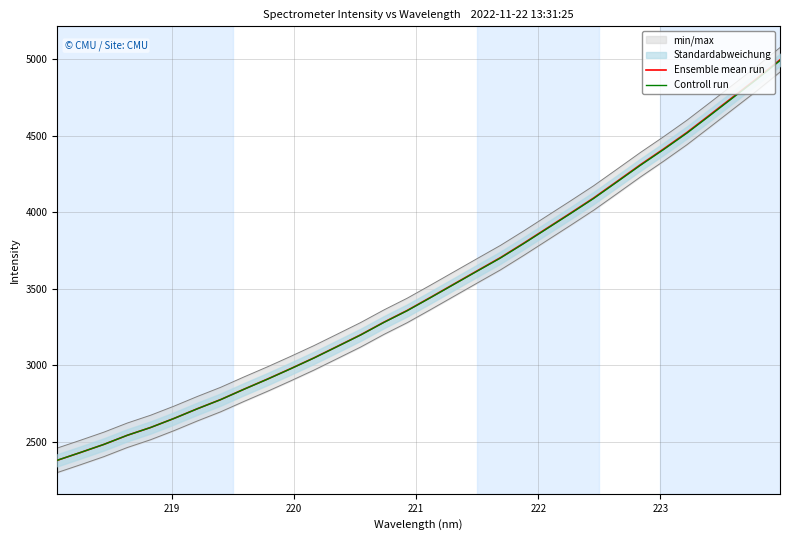

Rank the series by their average value, from highest to lowest.

Ensemble mean run, Controll run